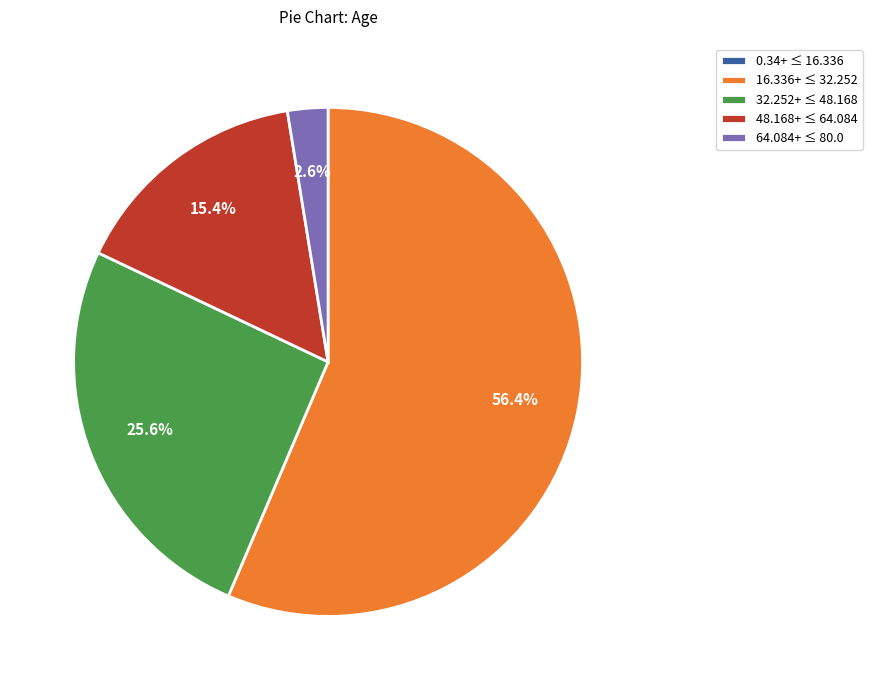

Is 16.336+ ≤ 32.252 the majority of the pie?

Yes